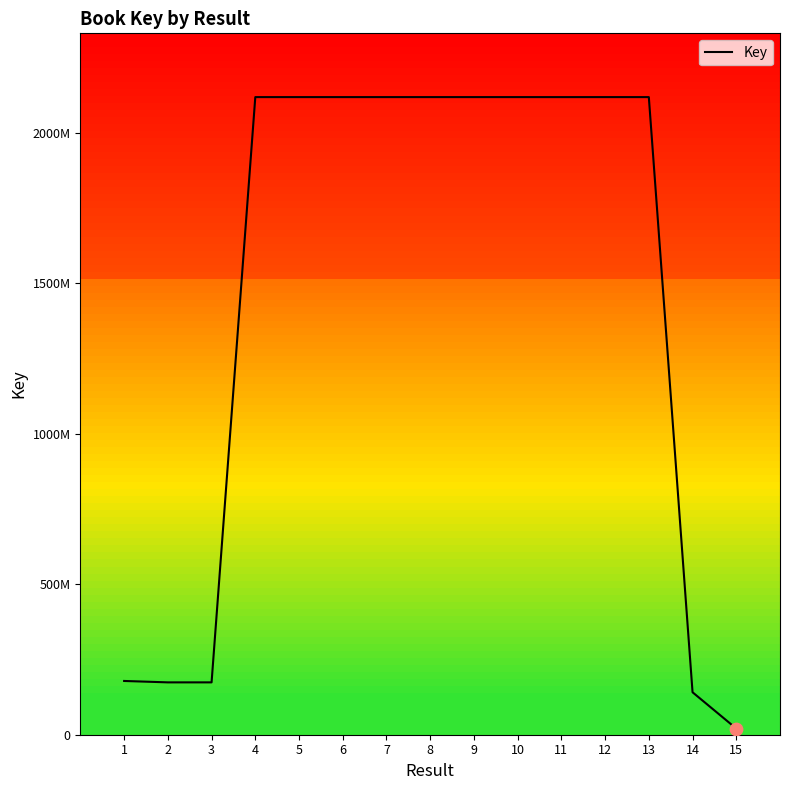

Which has a higher value, 4 or 12?

12